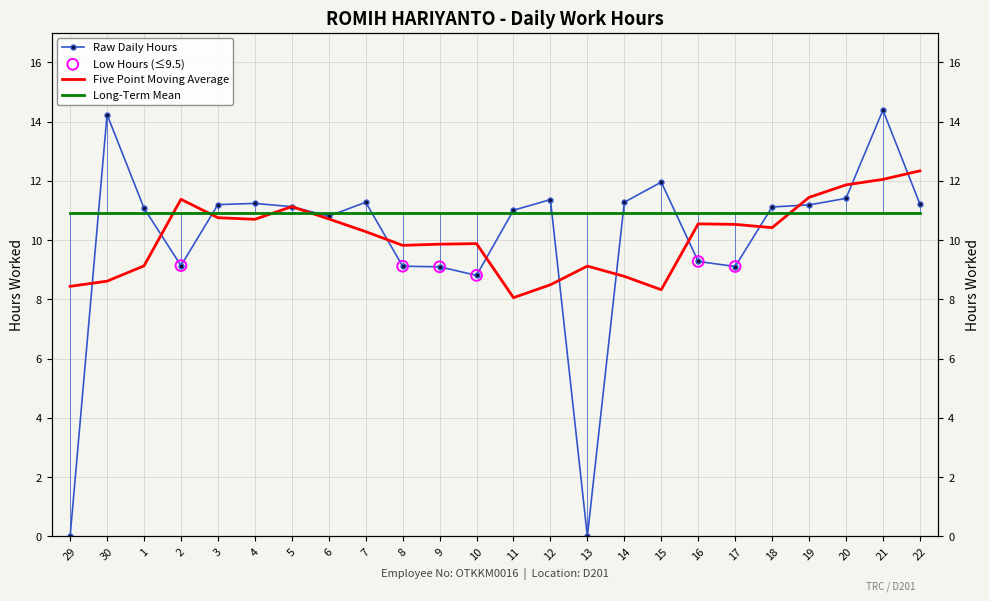

What is the change in value from 11 to 13?

-11.0